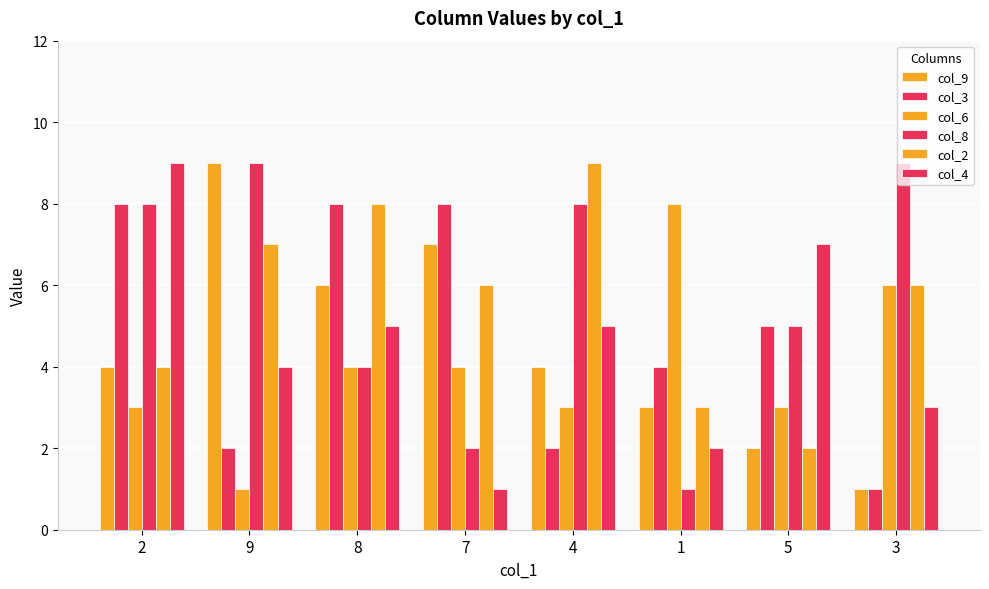

Count the number of categories in the chart.

8